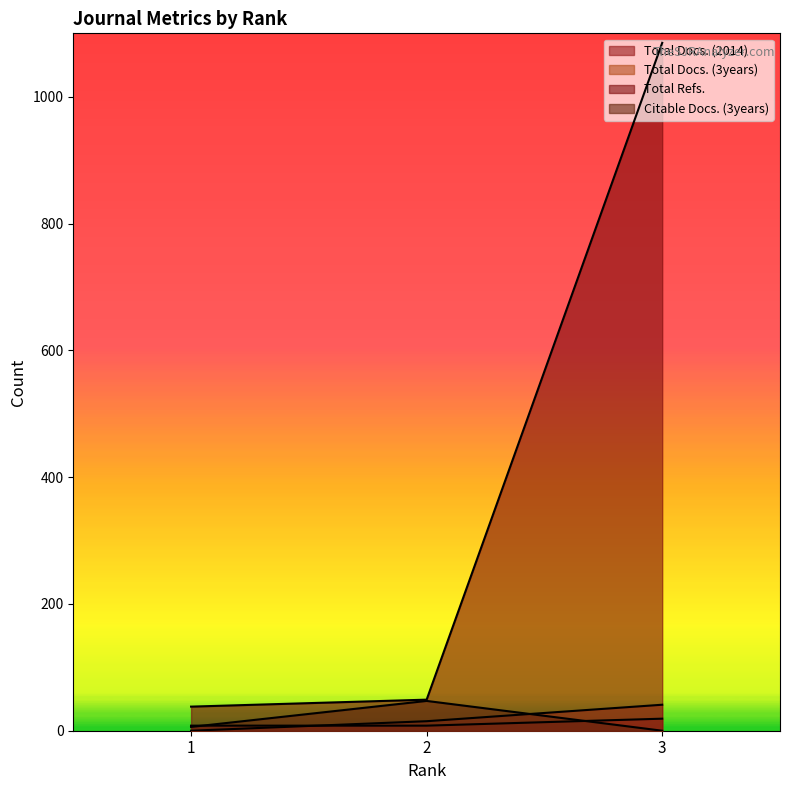

What is the sum of the Citable Docs. (3years) values at 2 and 3?

47